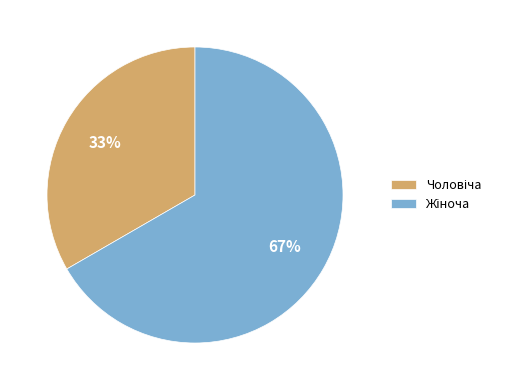

Rank the categories by value from highest to lowest.

Жіноча, Чоловіча